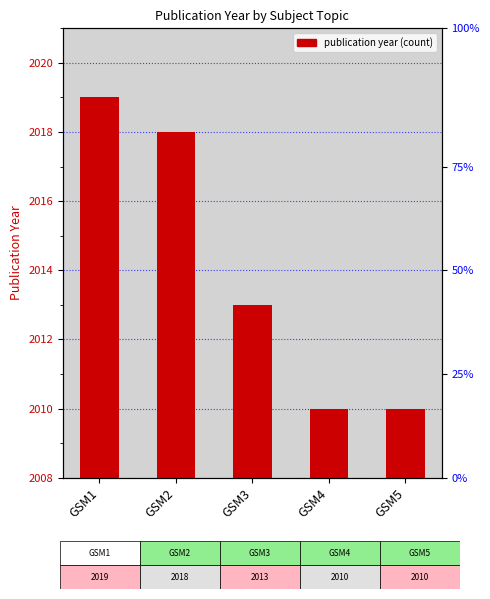

What is the average value?

2014